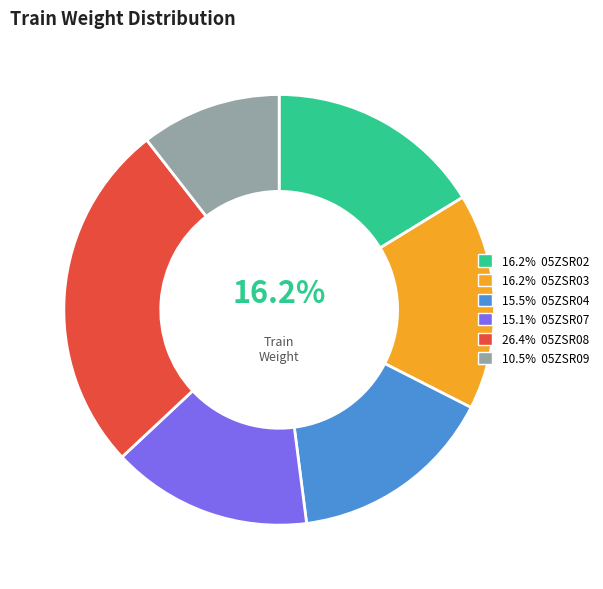

Is there any slice that represents more than half of the pie?

No